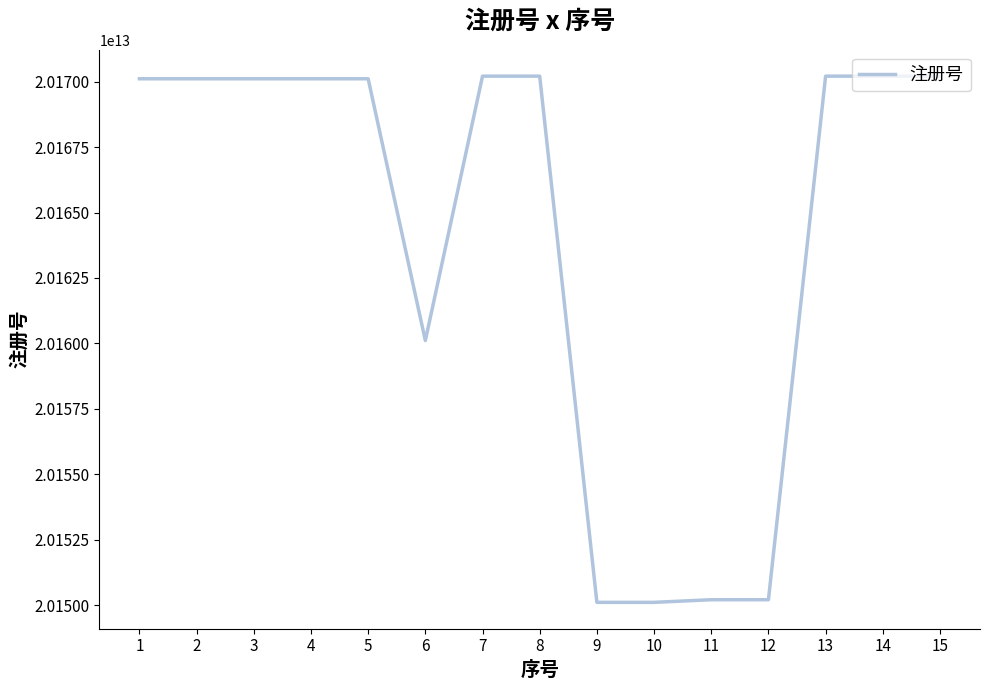

How many values are below 20170110496970?

7